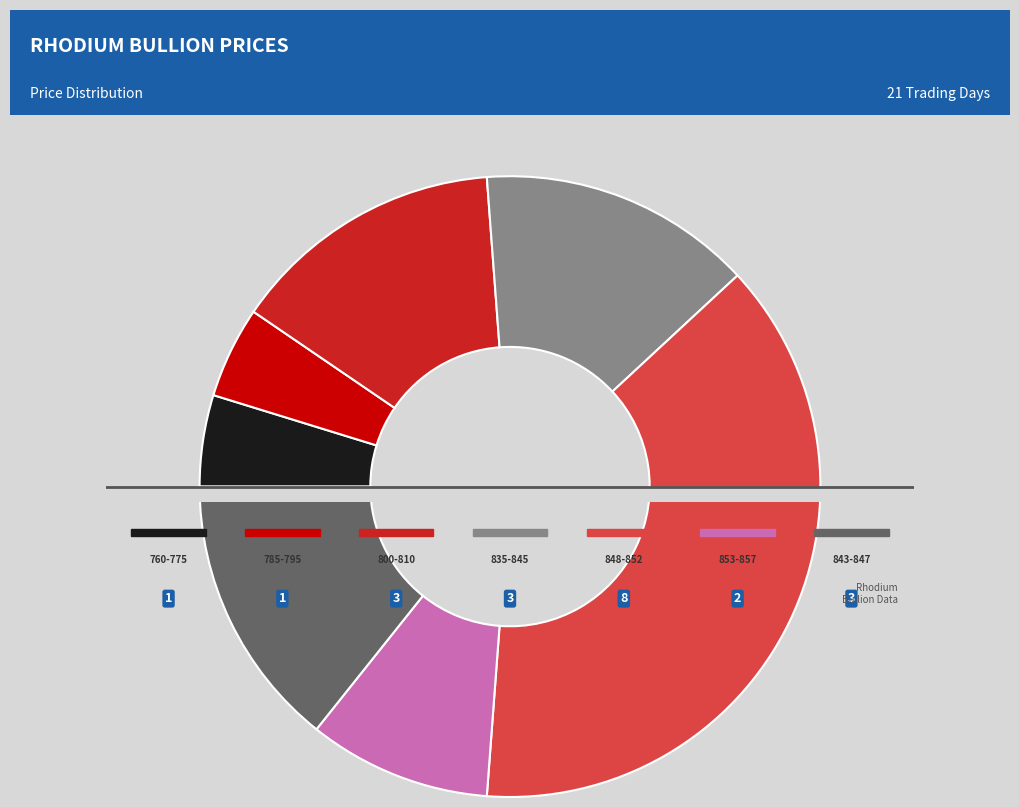

Is the sum of 18 and 10 greater than half?

No